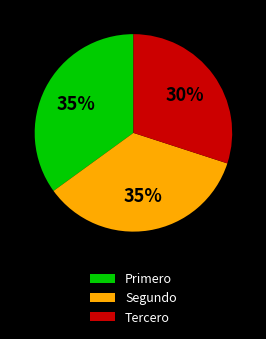

Count the number of slices in the pie.

3